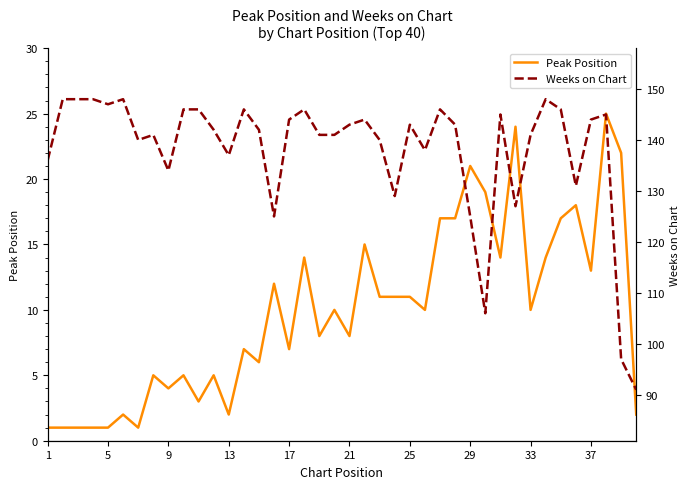

Is this an area chart (filled region under the line)?

No